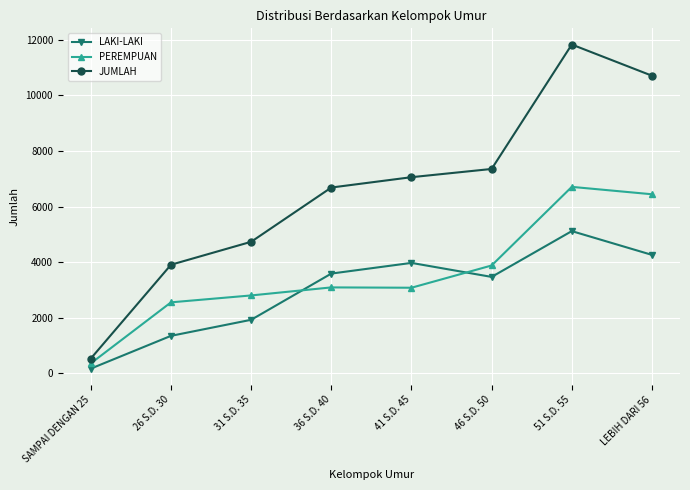

Where is the first local minimum for LAKI-LAKI?

46 S.D. 50